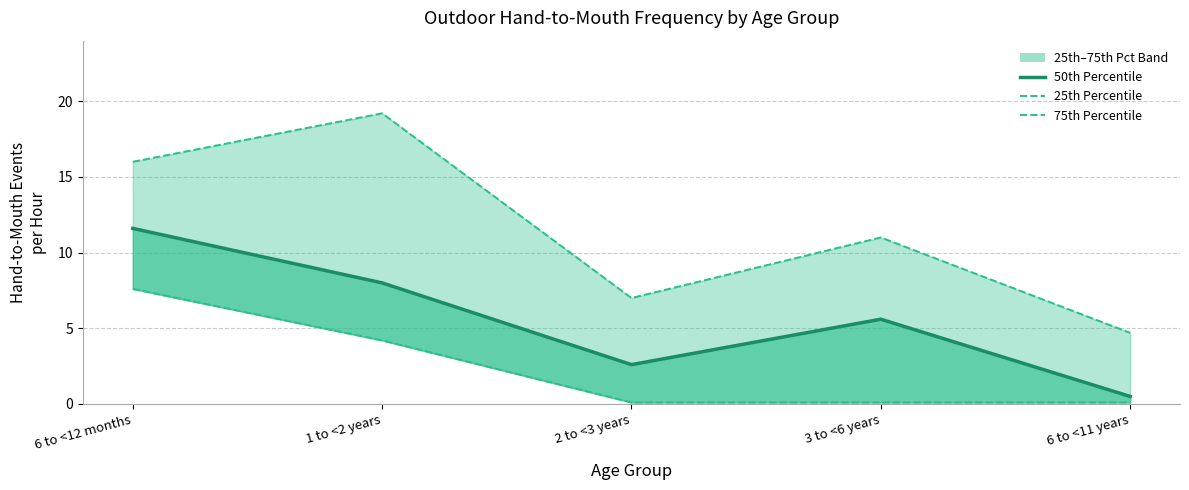

Reading left to right, transcribe all the data shown in this chart.

50th Percentile: 6 to <12 months=11.6	1 to <2 years=8.0	2 to <3 years=2.6	3 to <6 years=5.6	6 to <11 years=0.5
25th Percentile: 6 to <12 months=7.6	1 to <2 years=4.2	2 to <3 years=0.1	3 to <6 years=0.1	6 to <11 years=0.1
75th Percentile: 6 to <12 months=16.0	1 to <2 years=19.2	2 to <3 years=7.0	3 to <6 years=11.0	6 to <11 years=4.7